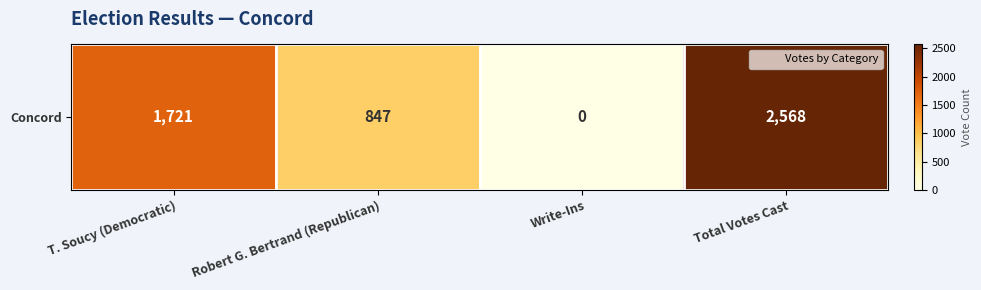

List the labels in order of value, largest first.

Total Votes Cast, T. Soucy (Democratic), Robert G. Bertrand (Republican), Write-Ins